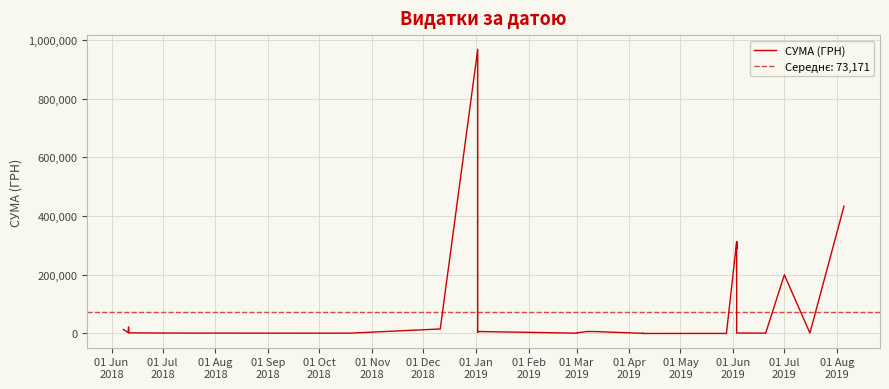

What is the average value?

73171.4